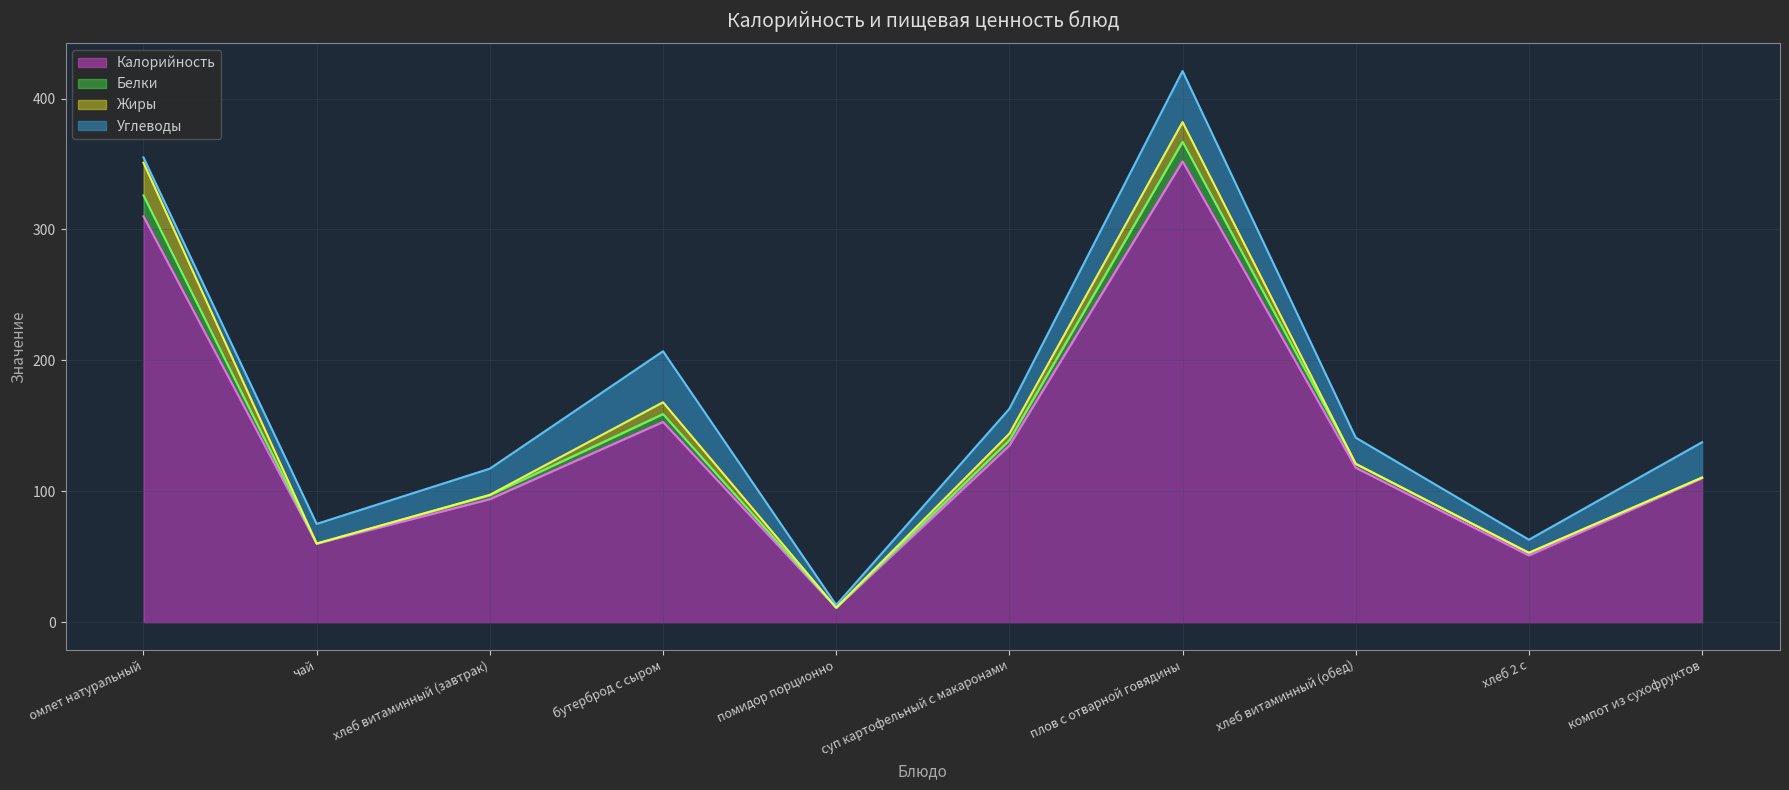

Rank the categories by Углеводы value from lowest to highest.

помидор порционно, омлет натуральный, хлеб 2 с, чай, суп картофельный с макаронами, хлеб витаминный (завтрак), хлеб витаминный (обед), компот из сухофруктов, бутерброд с сыром, плов с отварной говядины